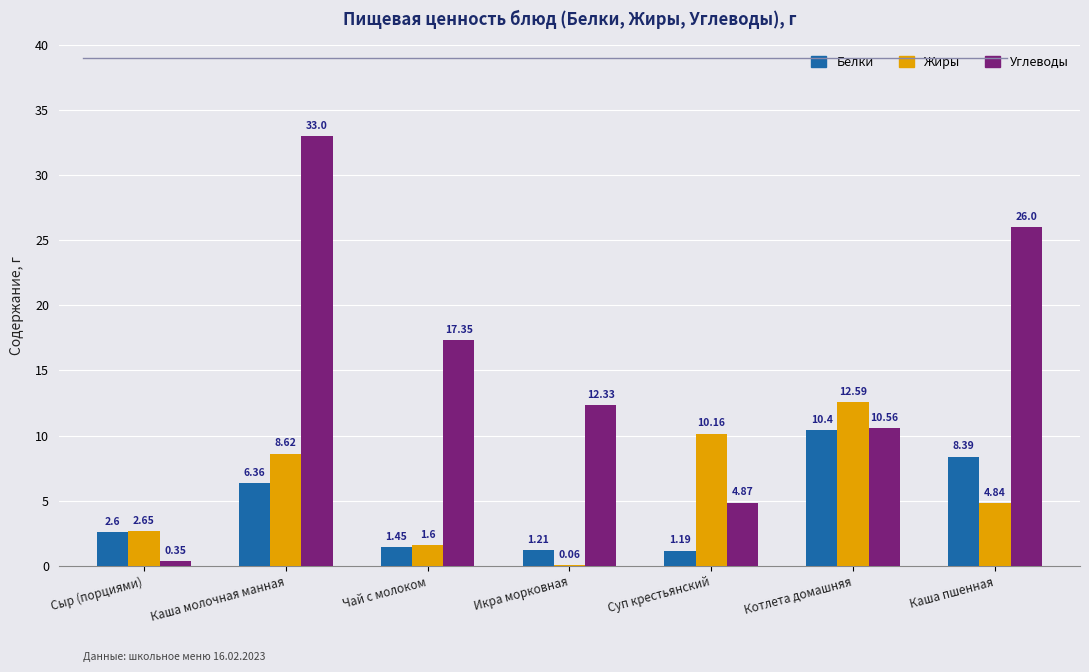

Which series changed the most between Каша молочная манная and Суп крестьянский?

Углеводы